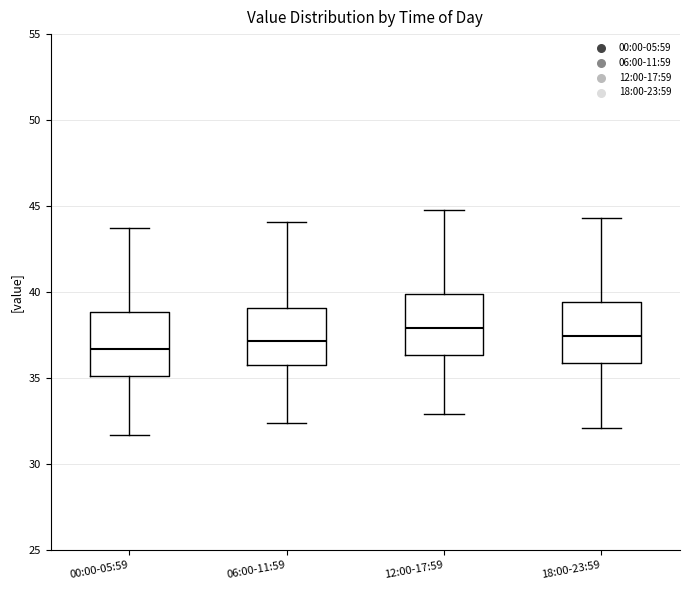

Reading left to right, read every box against the y-axis: the position of its median line, the range the box covers, and the ends of its whiskers. The values are not printed on the chart, so give them approximately, as read against the axis.

00:00-05:59: median 36.5, box 35.0 to 39.0, whiskers 31.5 to 43.5
06:00-11:59: median 37.0, box 36.0 to 39.0, whiskers 32.5 to 44.0
12:00-17:59: median 38.0, box 36.5 to 40.0, whiskers 33.0 to 45.0
18:00-23:59: median 37.5, box 36.0 to 39.5, whiskers 32.0 to 44.5